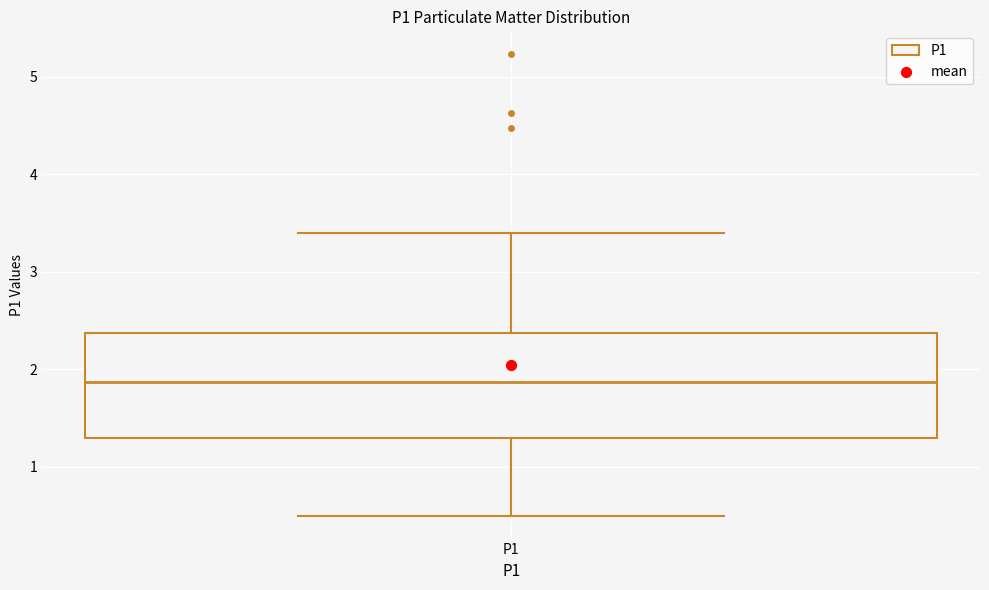

Read this box plot against the y-axis: the position of the median line, the range covered by the box, and the ends of both whiskers. The values are not printed on the chart, so give them approximately, as read against the axis.

median 1.9, box 1.3 to 2.4, whiskers 0.5 to 3.4